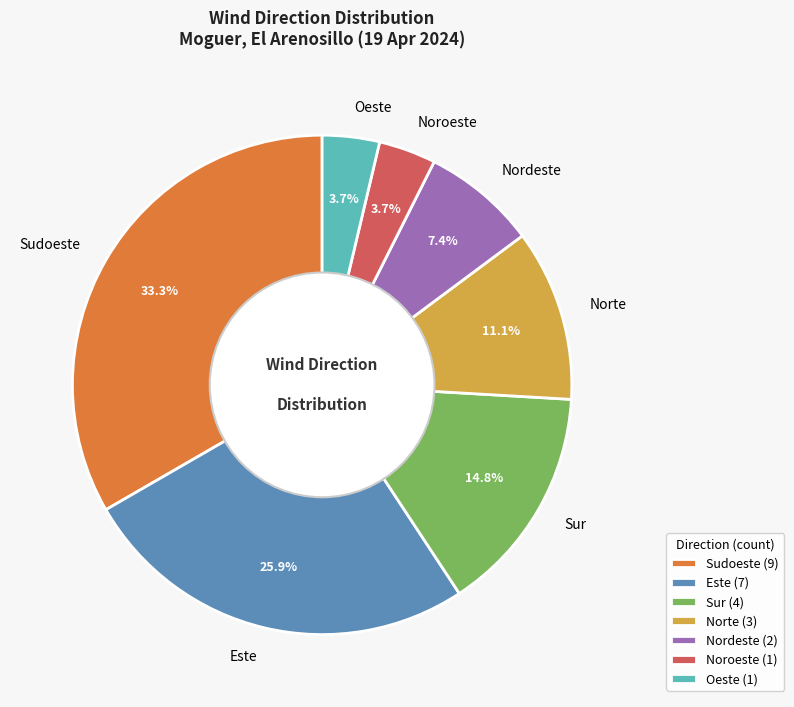

How many segments does this pie chart have?

7